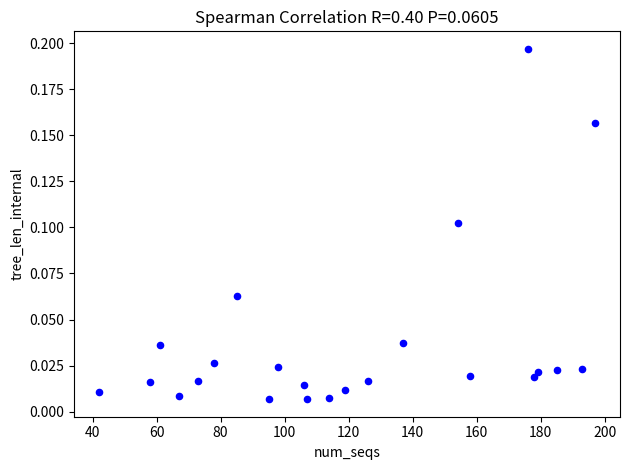

What is the range of X values (max minus min)?

155.0